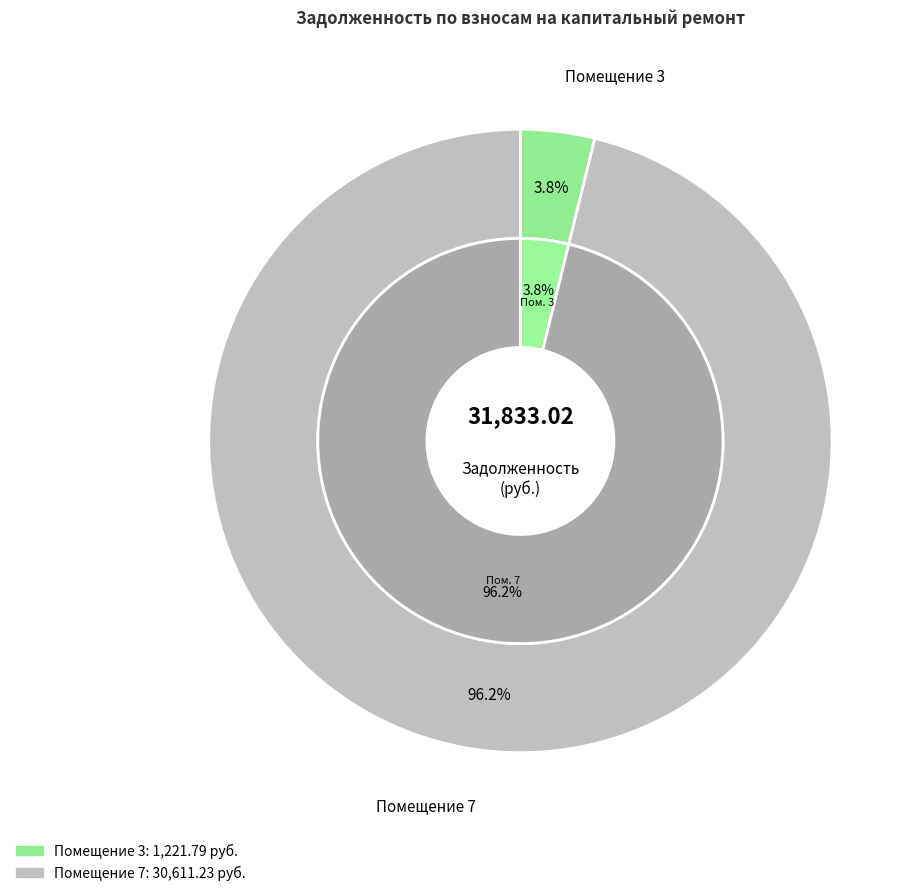

Count the number of slices in the pie.

3